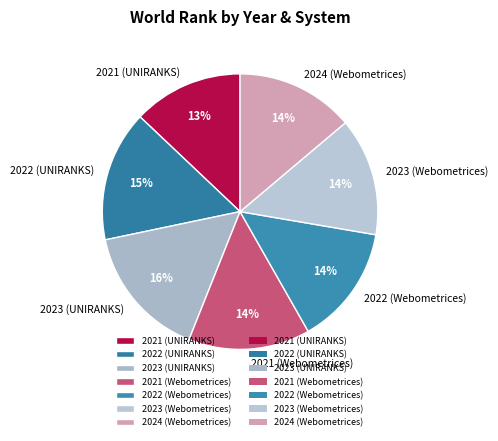

Does any single category account for the majority?

No